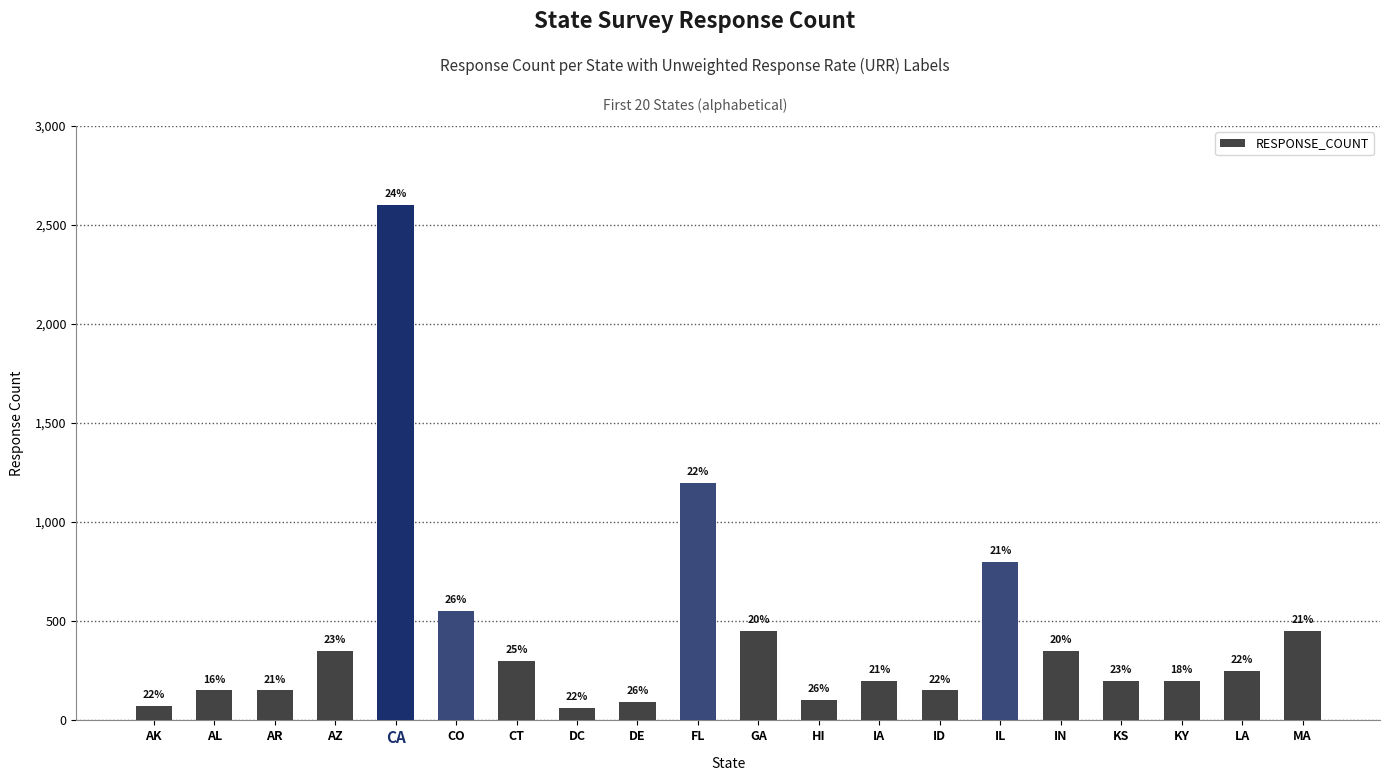

What is the smallest value displayed?

60